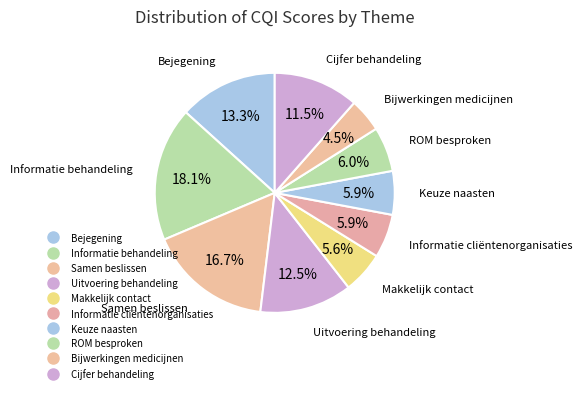

Count the number of slices in the pie.

10